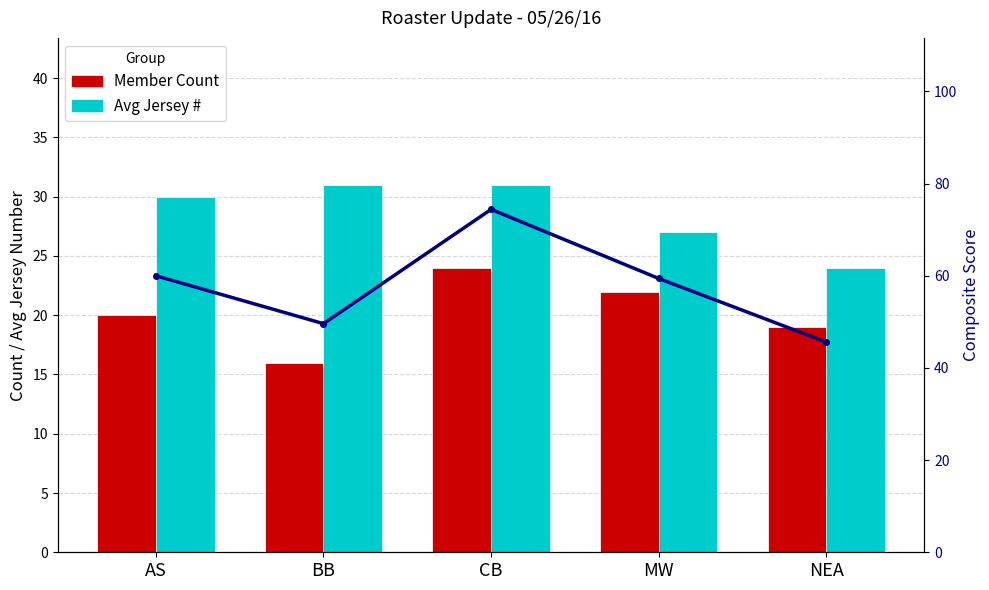

What is the sum of all Score values?

289.0